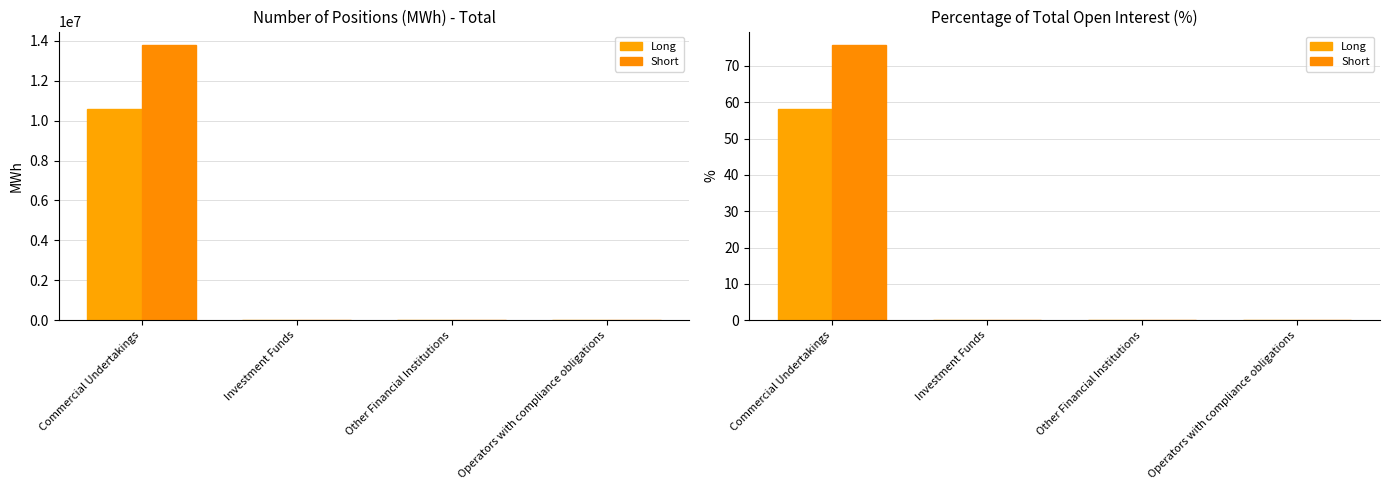

Rank the series at Investment Funds from lowest to highest value.

Long, Short